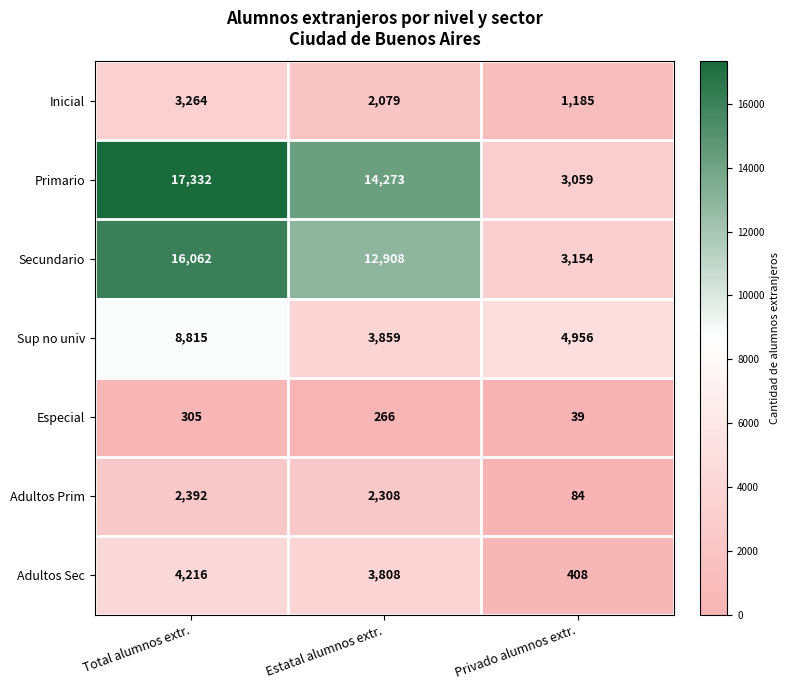

What is the sum of the Sup no univ values at Total alumnos extr. and Privado alumnos extr.?

13771